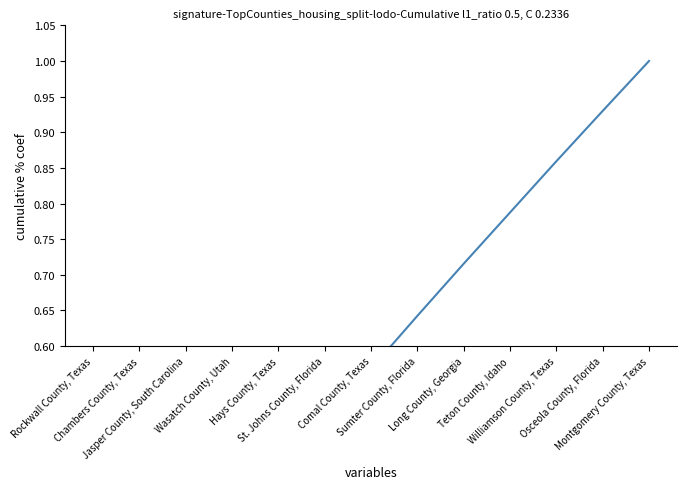

Which category has the lowest value across all series?

Rockwall County, Texas